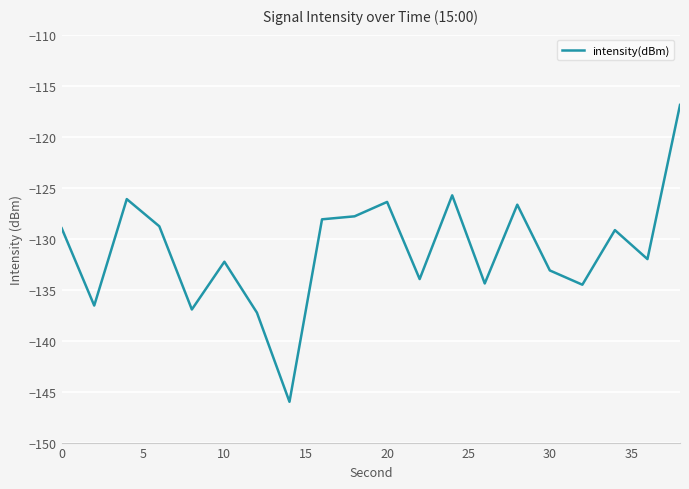

What is the greatest value displayed?

-116.9